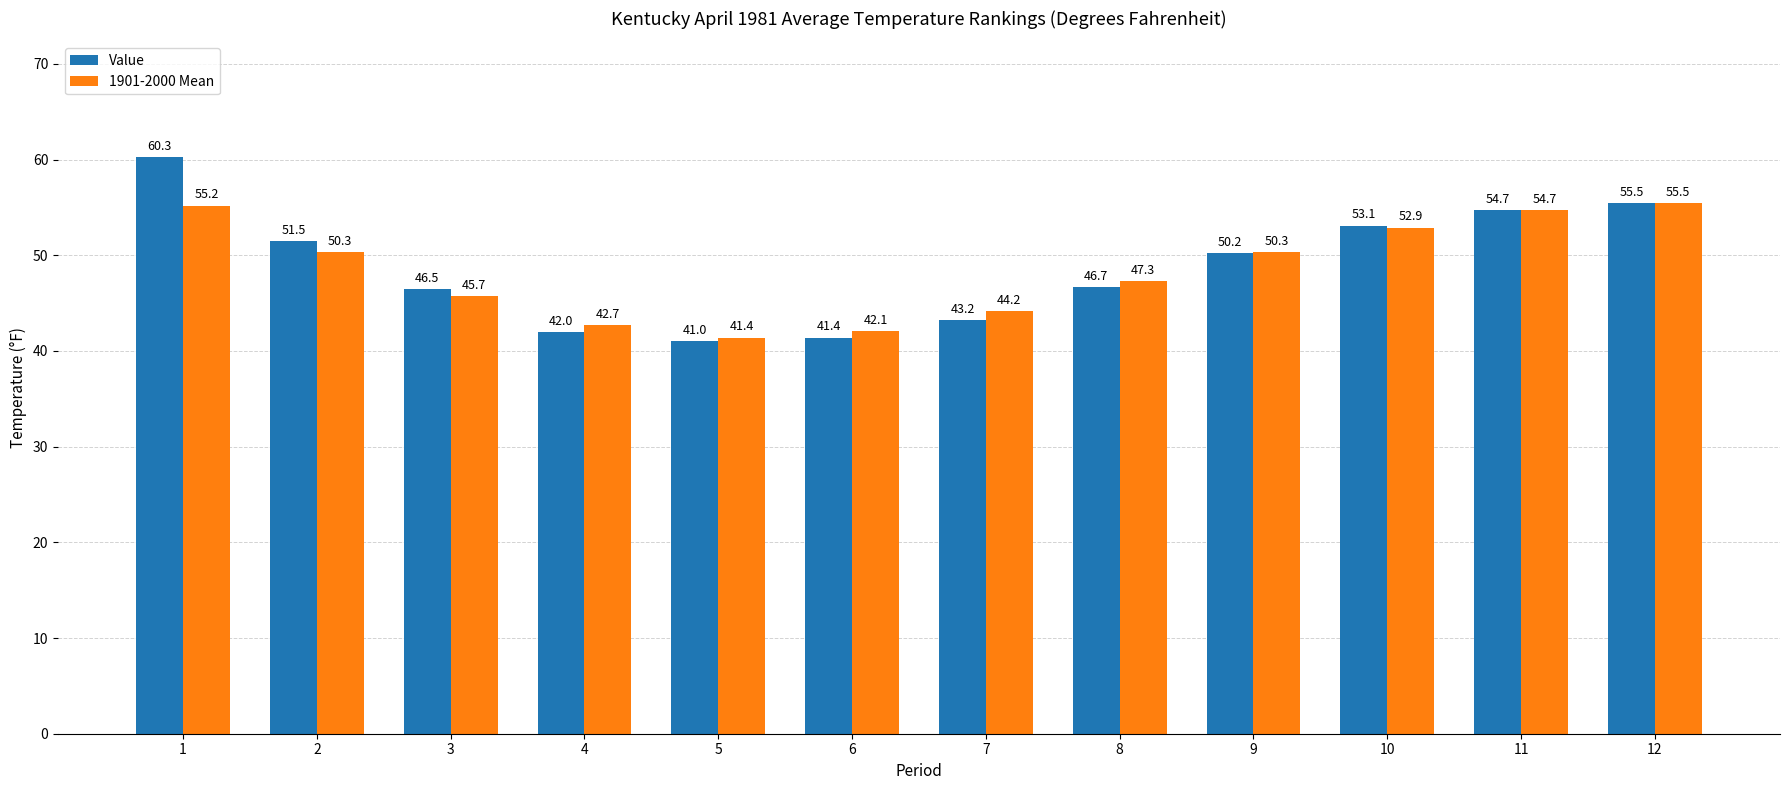

Is the value of Value at 10 greater than the value of 1901-2000 Mean at 6?

Yes